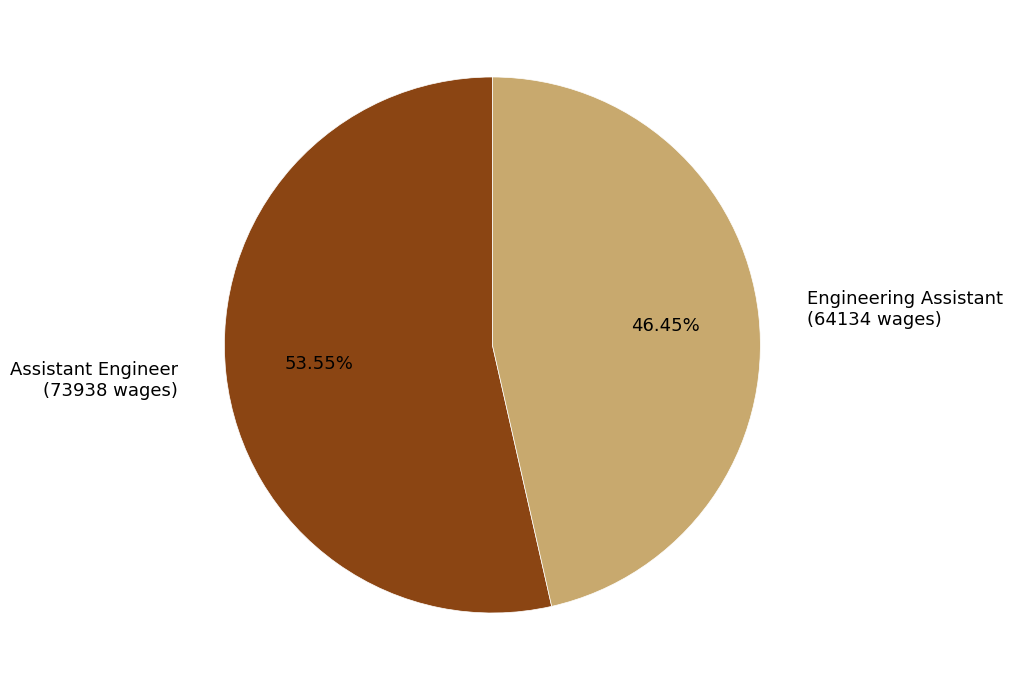

Does Assistant Engineer represent more than half of the total?

Yes